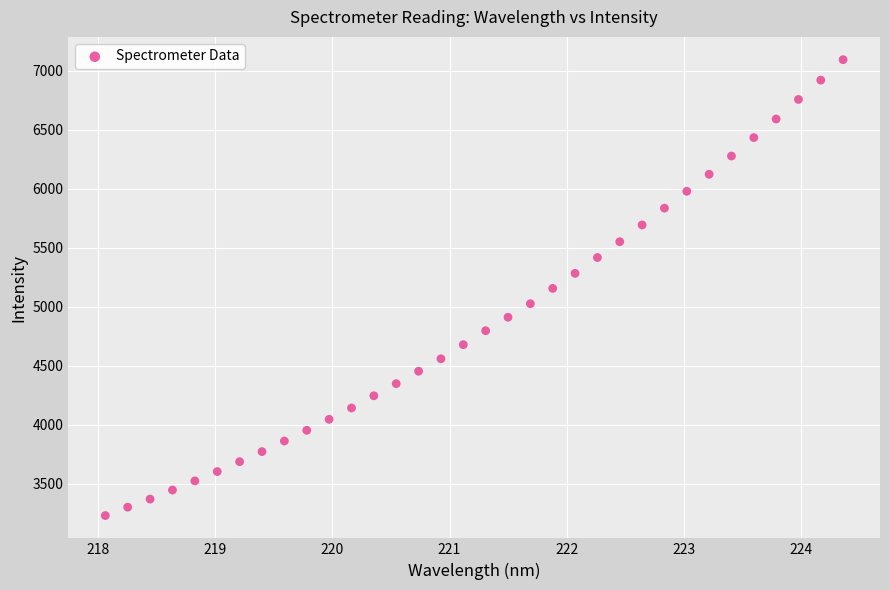

What is the range of X values (max minus min)?

6.3